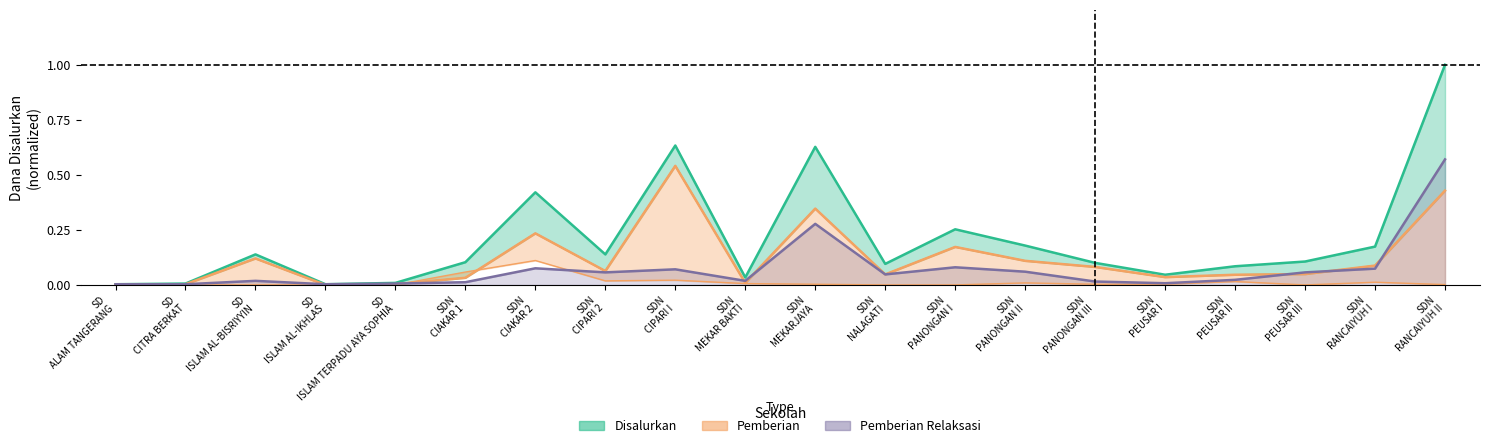

What is the highest value of the Disalurkan series?

1.0